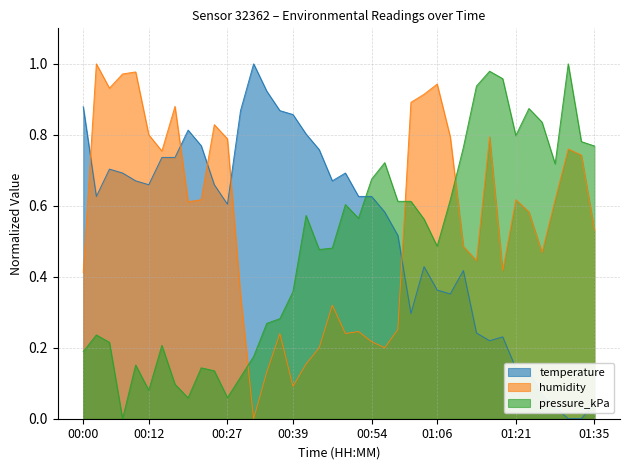

Does the chart display data point markers on the line(s)?

No